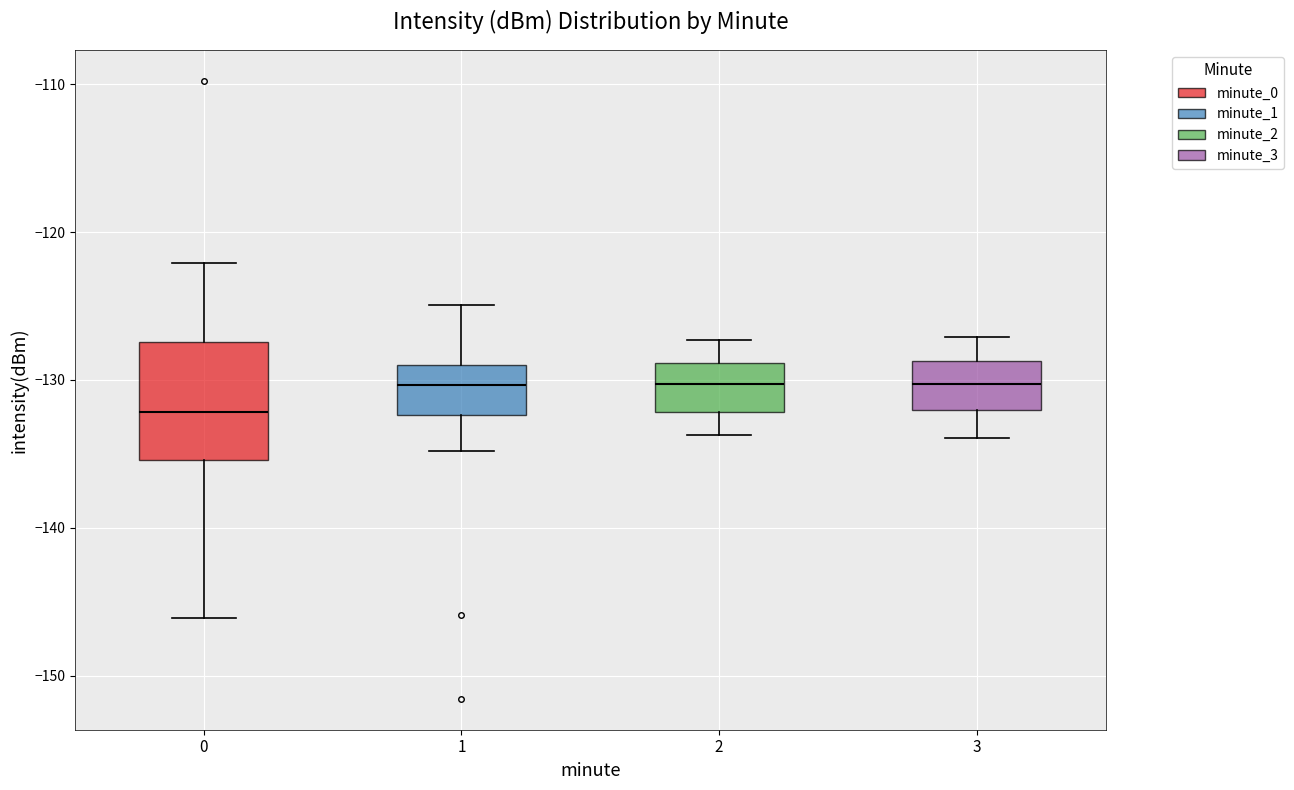

Comparing the boxes themselves (not the whiskers), which one is the tallest?

0